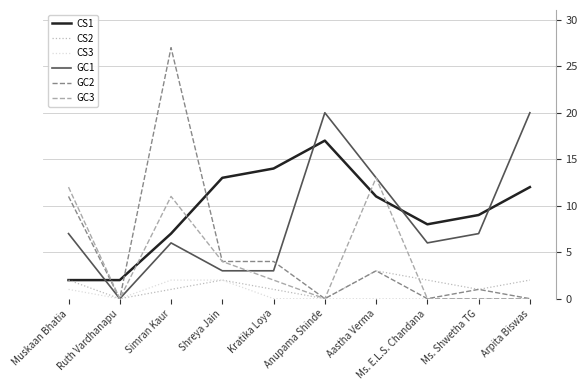

At how many categories does at least one series exceed 11?

7